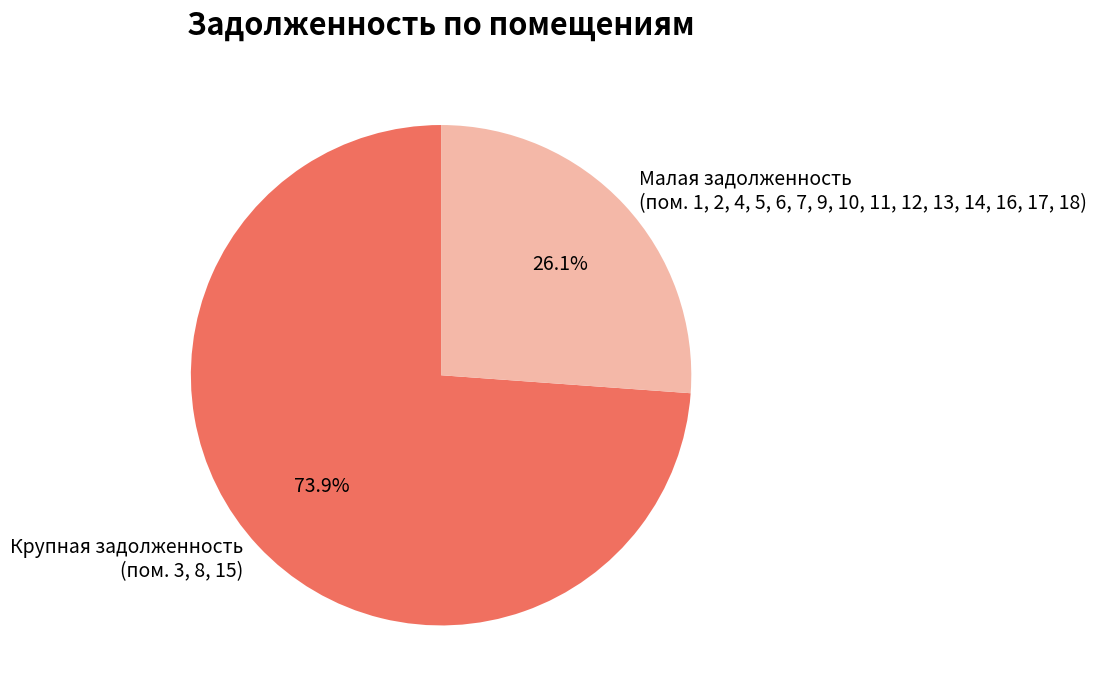

Rank the categories by value from highest to lowest.

Крупная задолженность, Малая задолженность